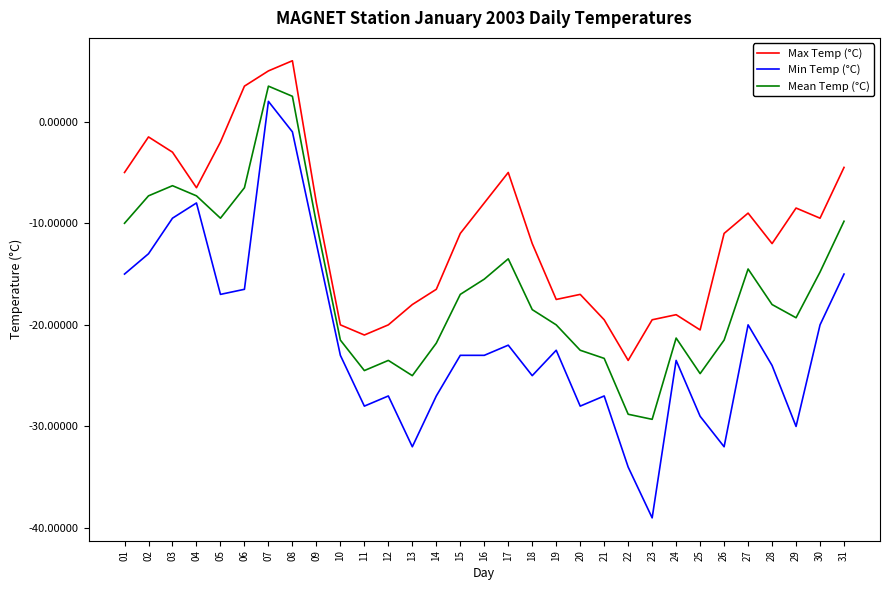

True or false: Min Temp (°C) has more than 0 interior local peaks.

True